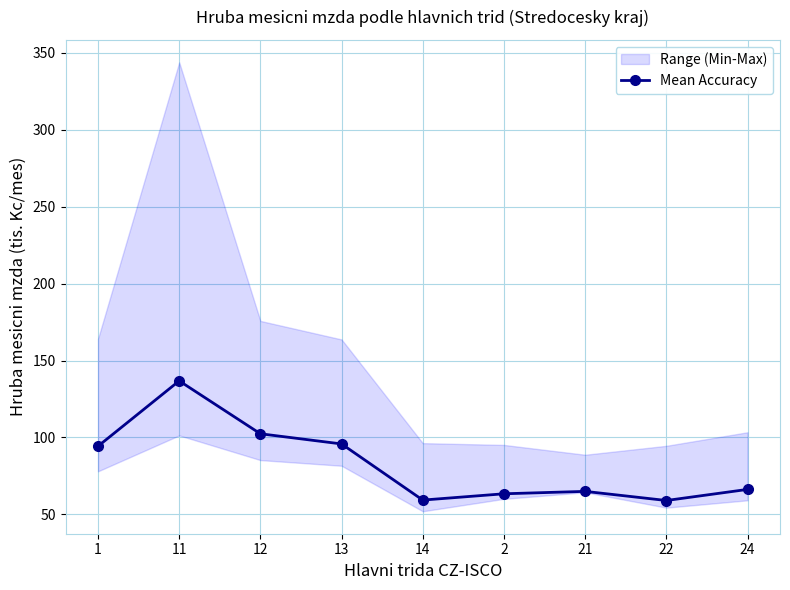

Where does the data first go above 66?

1